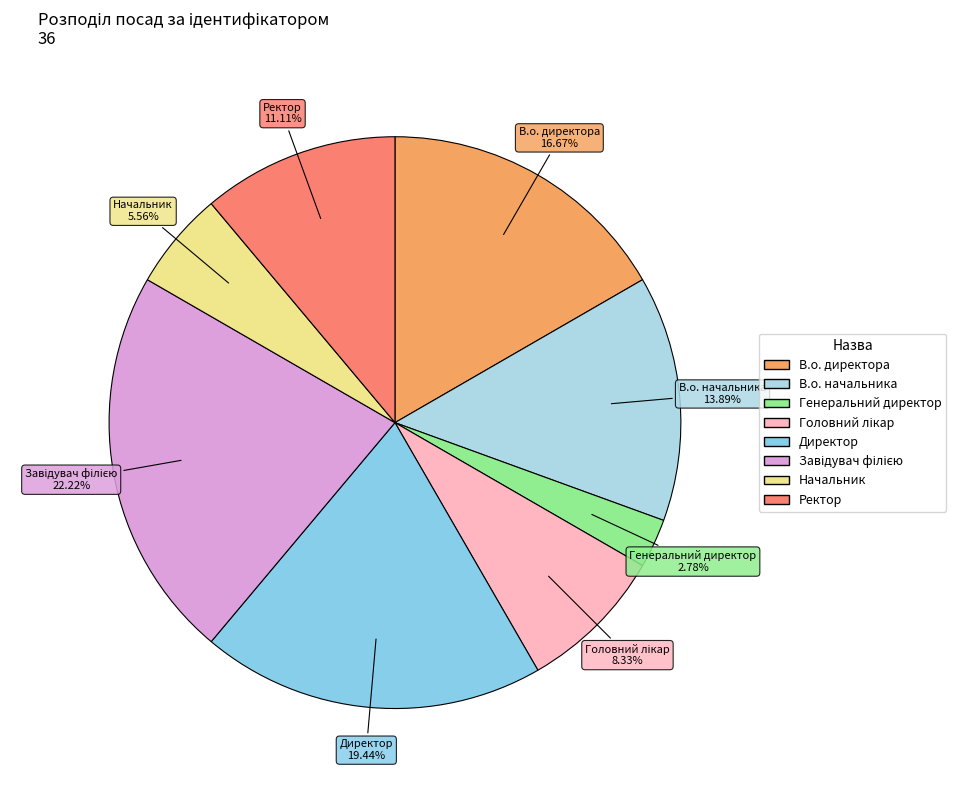

Is the sum of Генеральний директор and В.о. директора greater than half?

No